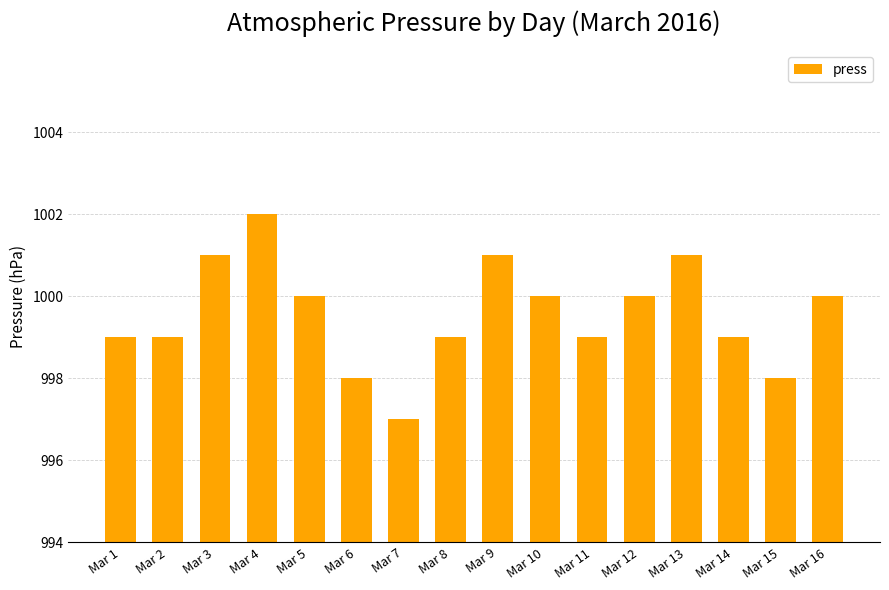

Which category has the highest value across all series?

Mar 4